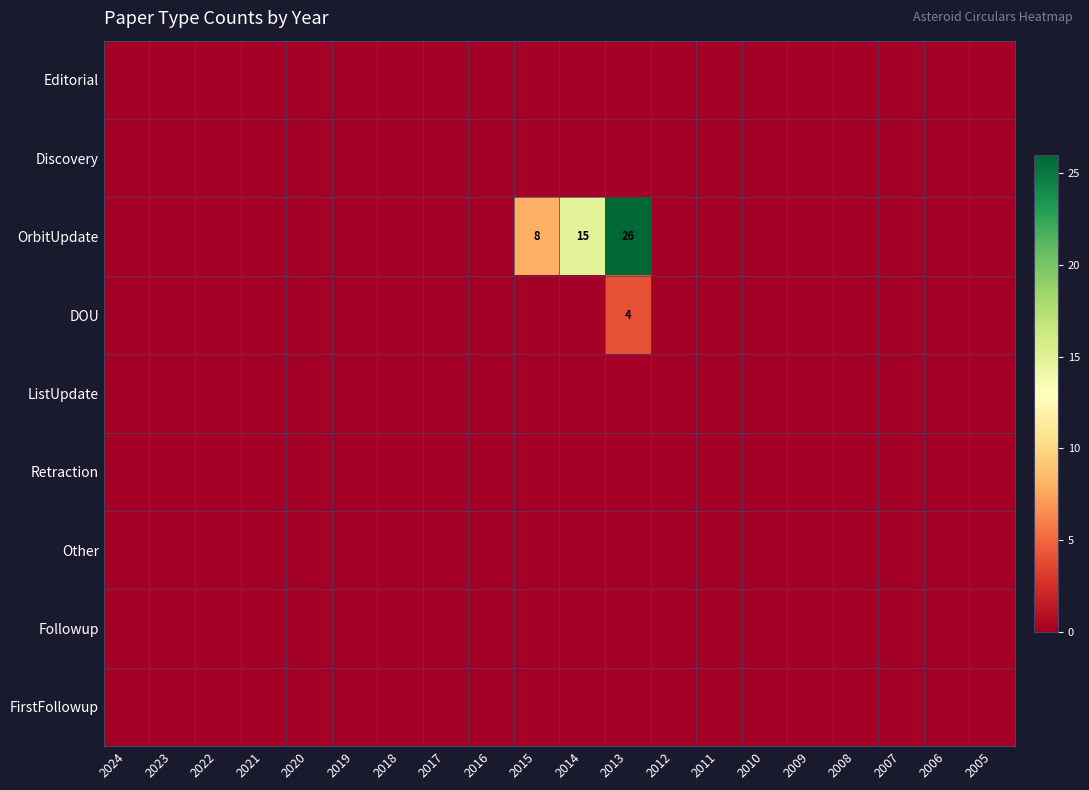

What is the total value across all series at 2013?

30